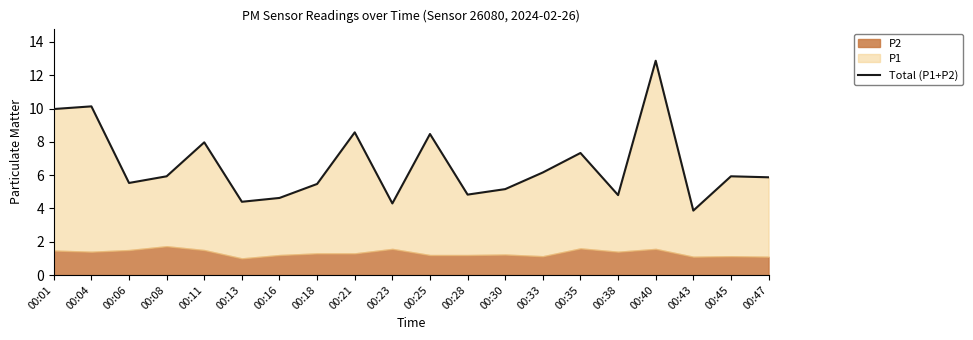

List the labels in order of value, smallest first.

00:43, 00:23, 00:13, 00:16, 00:38, 00:28, 00:30, 00:18, 00:06, 00:47, 00:08, 00:45, 00:33, 00:35, 00:11, 00:25, 00:21, 00:01, 00:04, 00:40